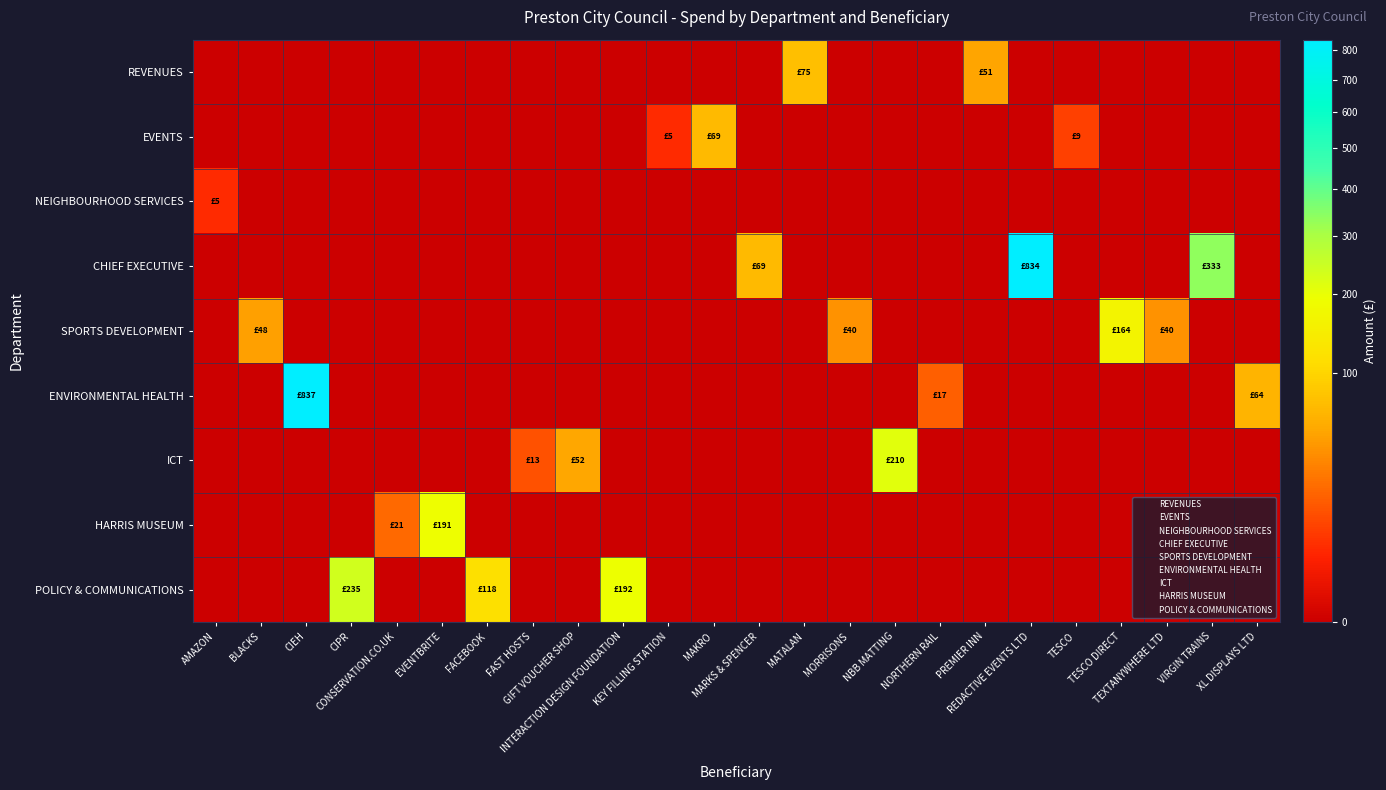

What is the total value across all series at BLACKS?

48.0